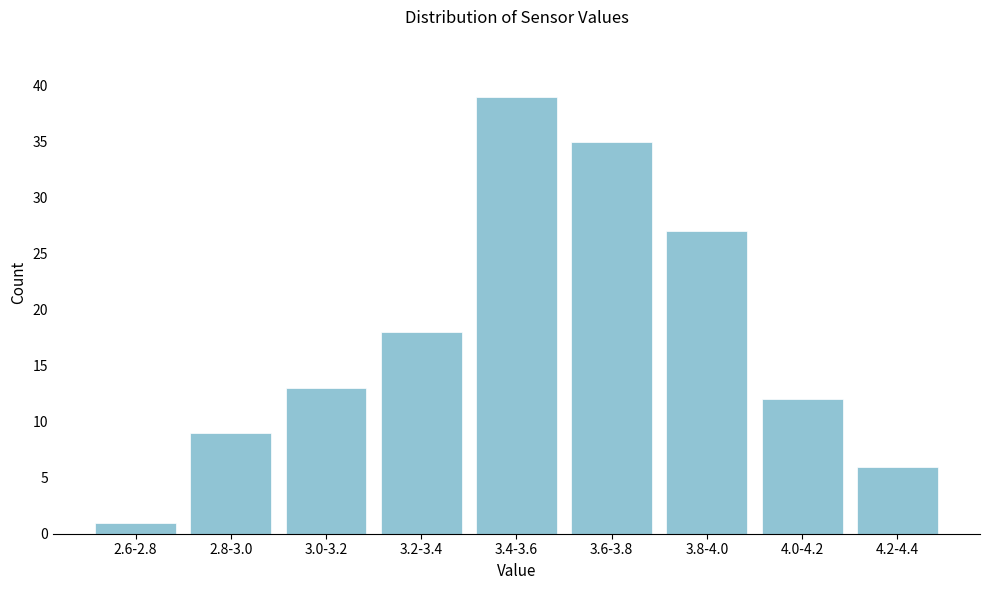

Reading left to right, what are all the values shown in this chart?

1	9	13	18	39	35	27	12	6